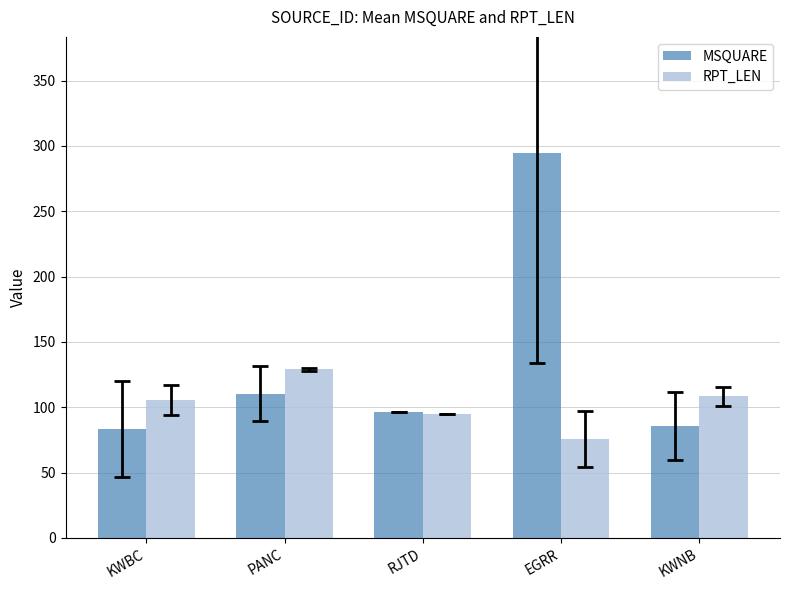

What is the maximum value for MSQUARE?

295.0